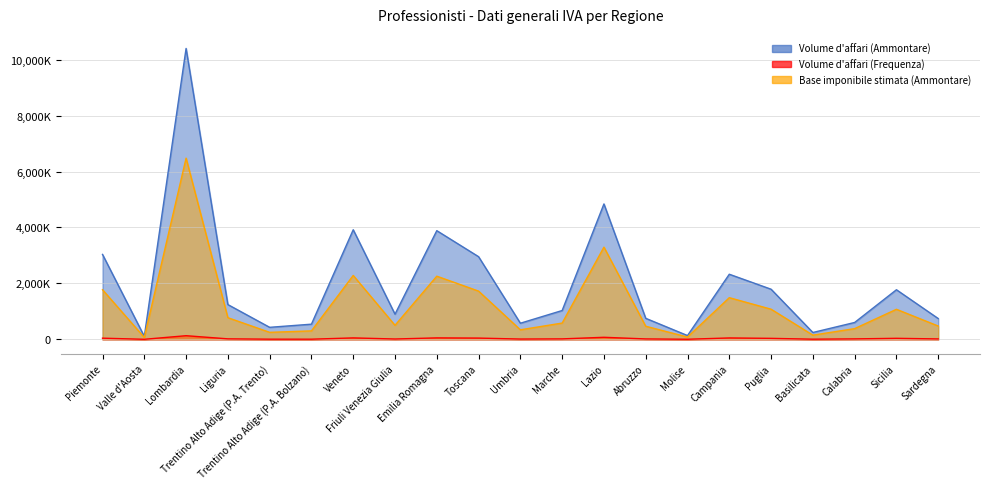

At which category does the chart reach its peak across all series?

Lombardia